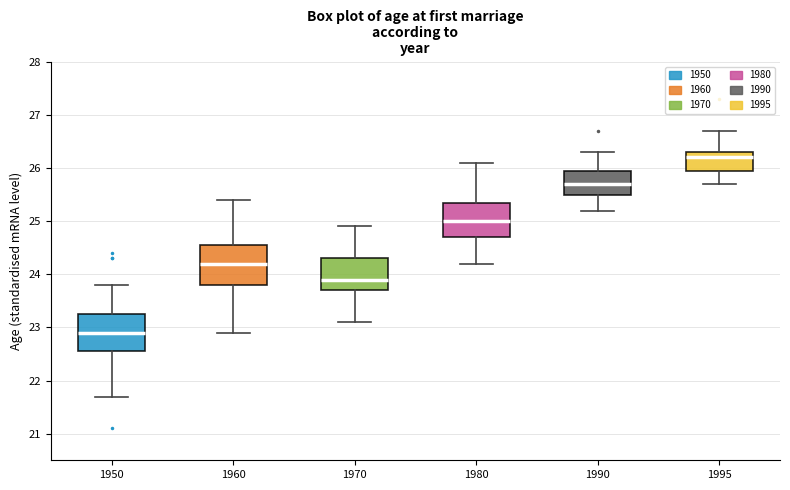

Where does the median line of the box at x = 1960 sit on the y-axis? The values are not printed on the chart, so give them approximately, as read against the axis.

24.2